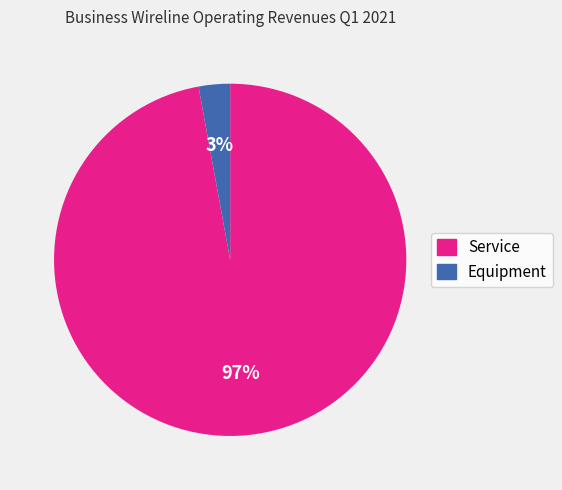

Combined, do Service and Equipment account for over 50%?

Yes